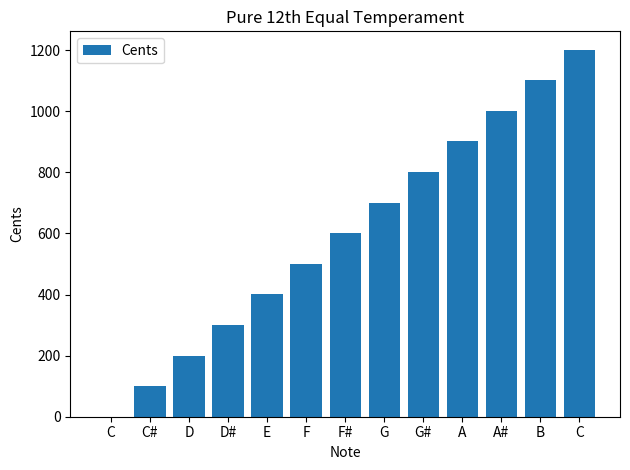

Rank the categories by value from lowest to highest.

C, C#, D, D#, E, F, F#, G, G#, A, A#, B, C